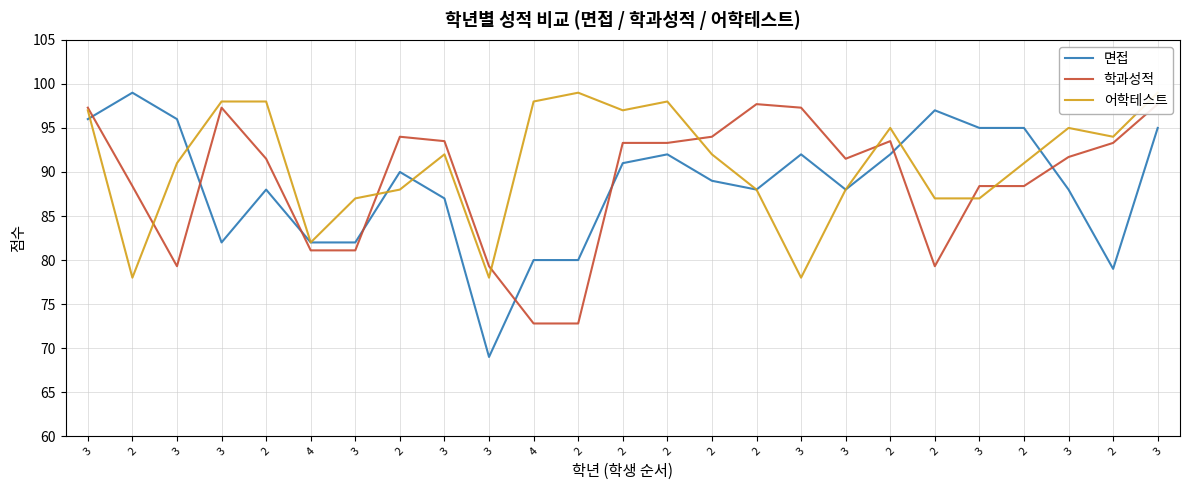

How many data points in 학과성적 are above 91?

15